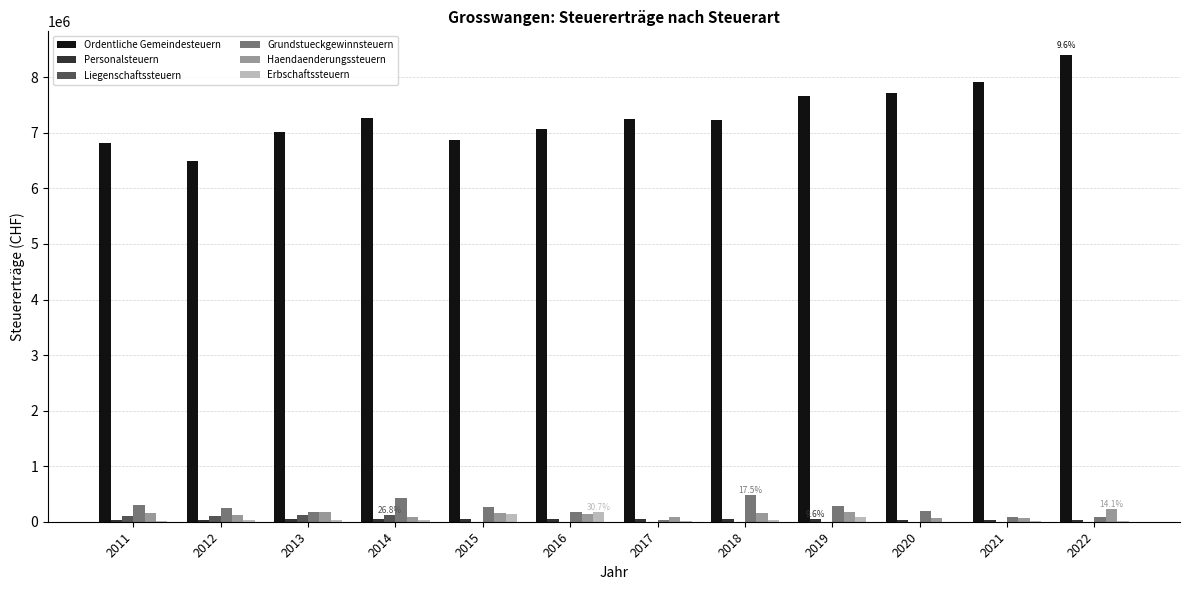

How many series are shown in this chart?

6